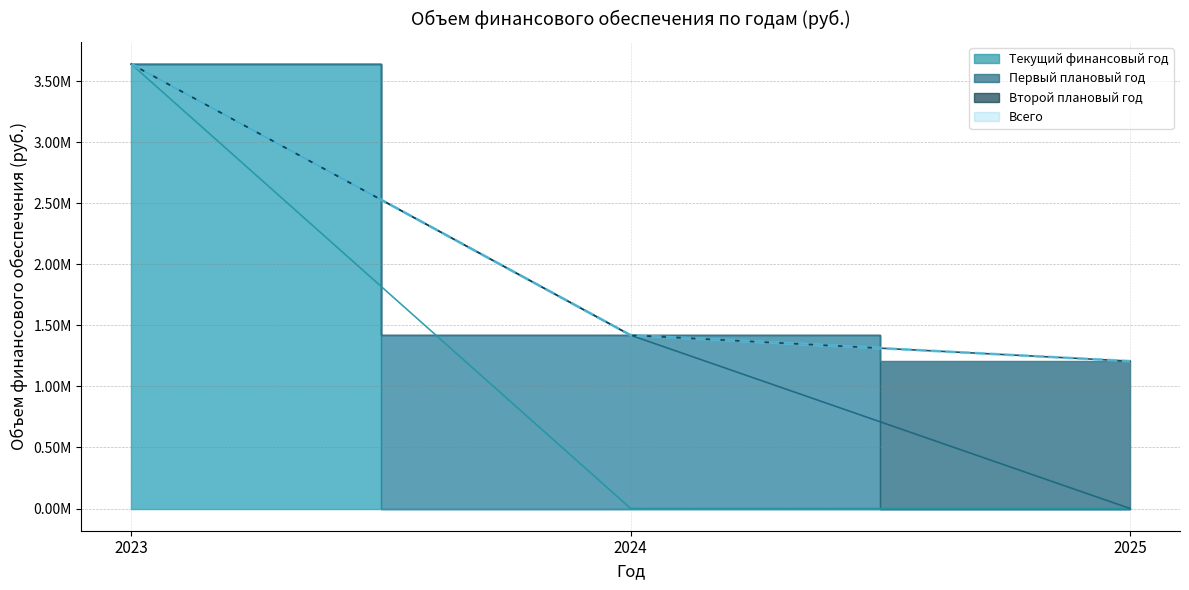

At which category does the chart reach its peak across all series?

2023